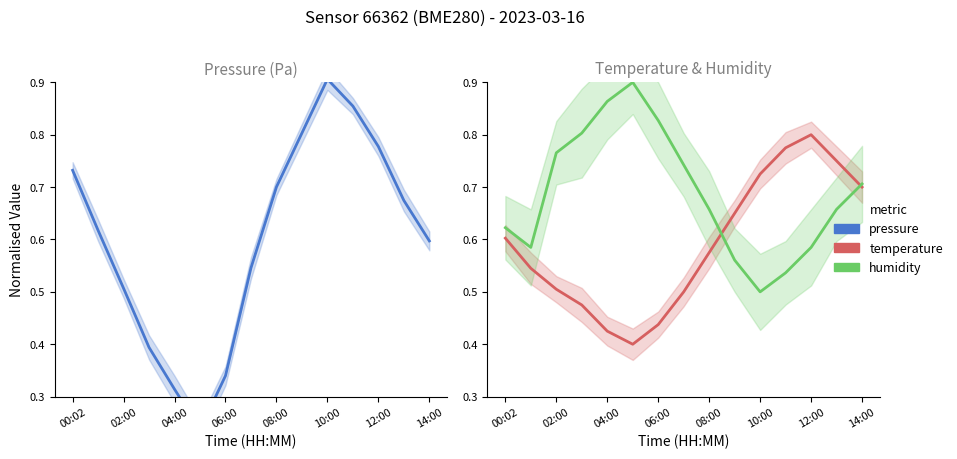

How many categories are shown in the chart?

15